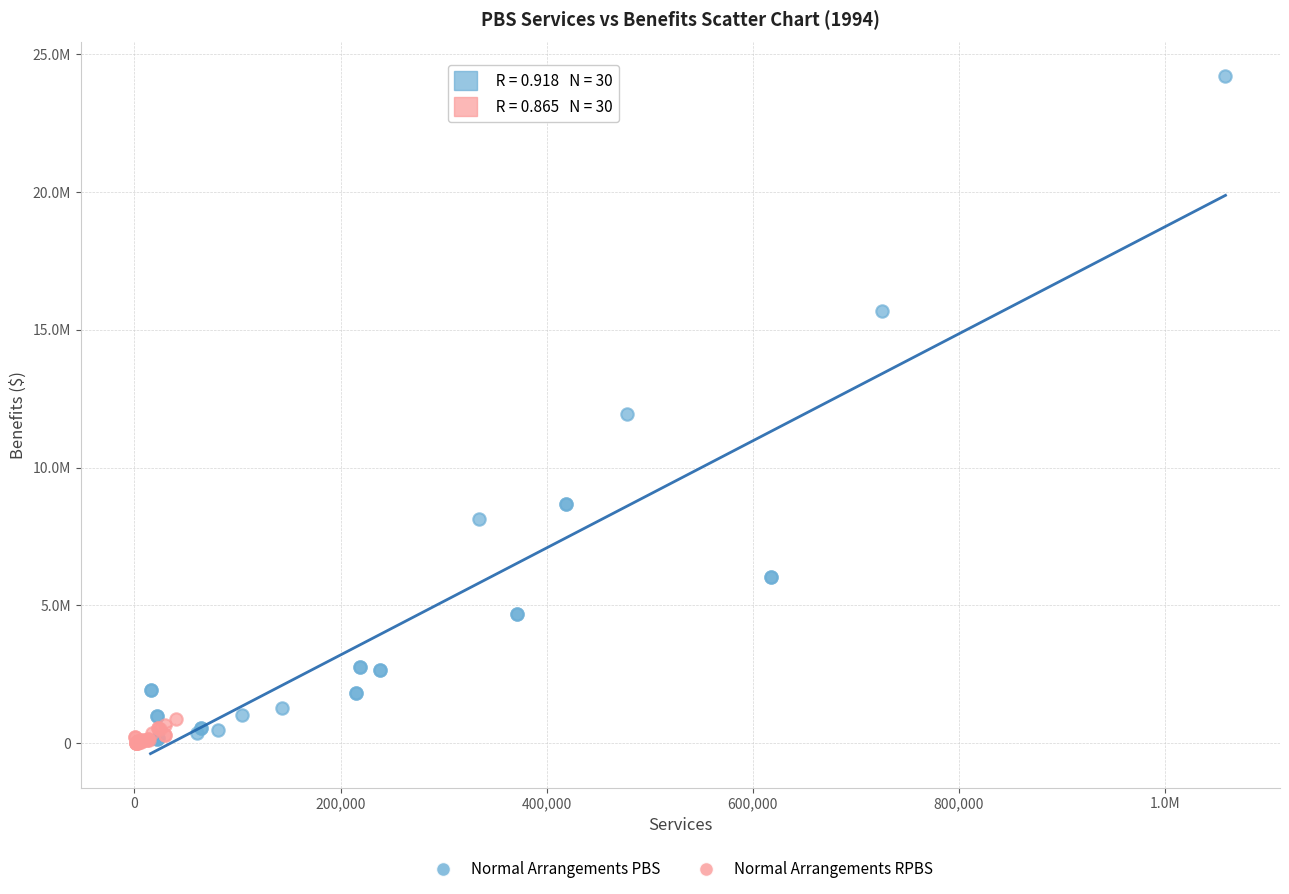

Which series contains the highest Y value?

Normal Arrangements PBS